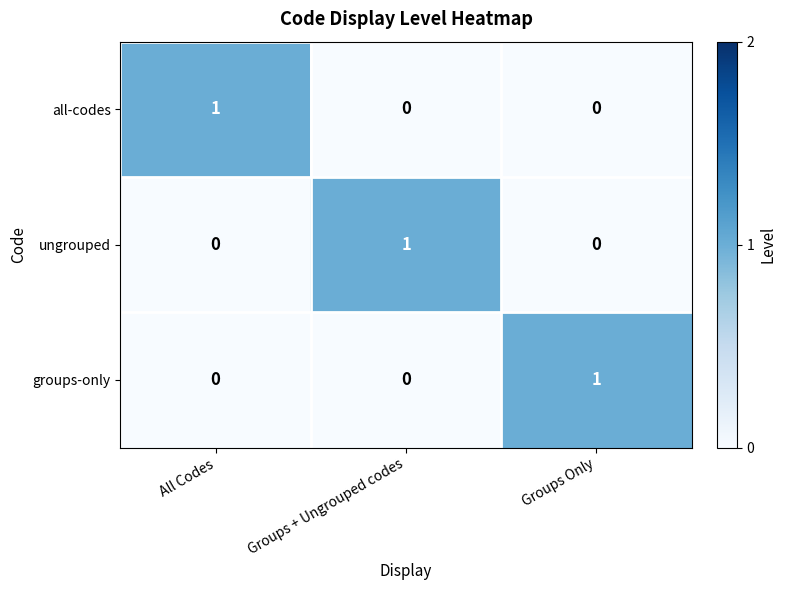

Reading left to right, transcribe all the data shown in this chart.

all-codes: All Codes=1	Groups + Ungrouped codes=0	Groups Only=0
ungrouped: All Codes=0	Groups + Ungrouped codes=1	Groups Only=0
groups-only: All Codes=0	Groups + Ungrouped codes=0	Groups Only=1